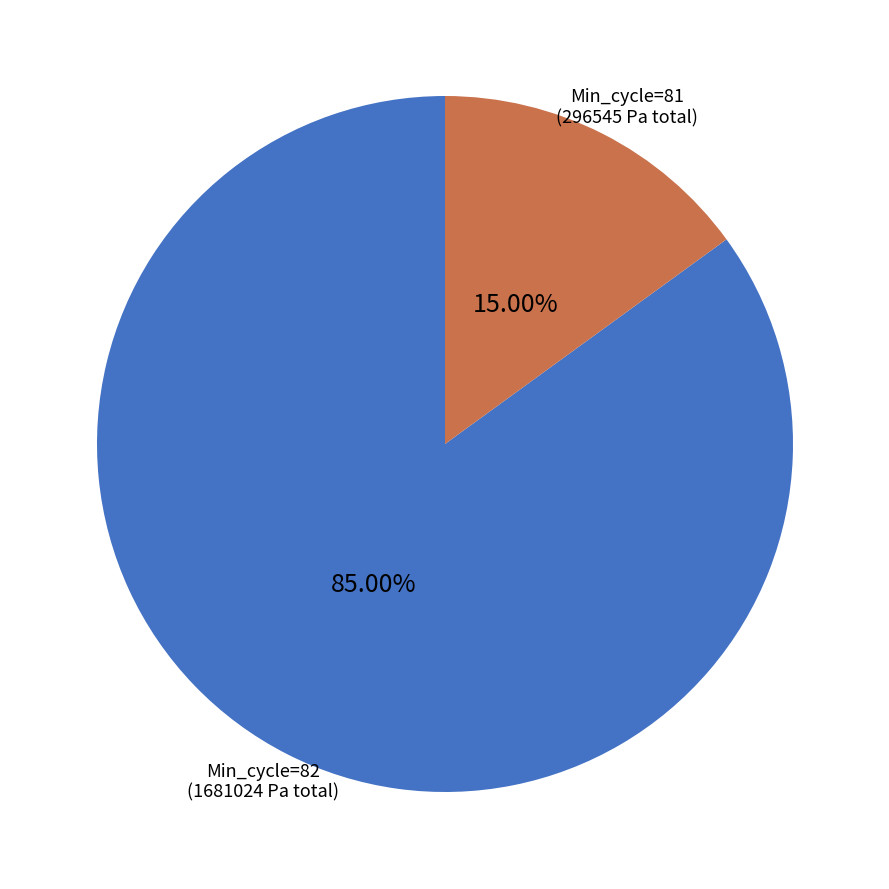

Combined, do Min_cycle=81 and Min_cycle=82 account for over 50%?

Yes